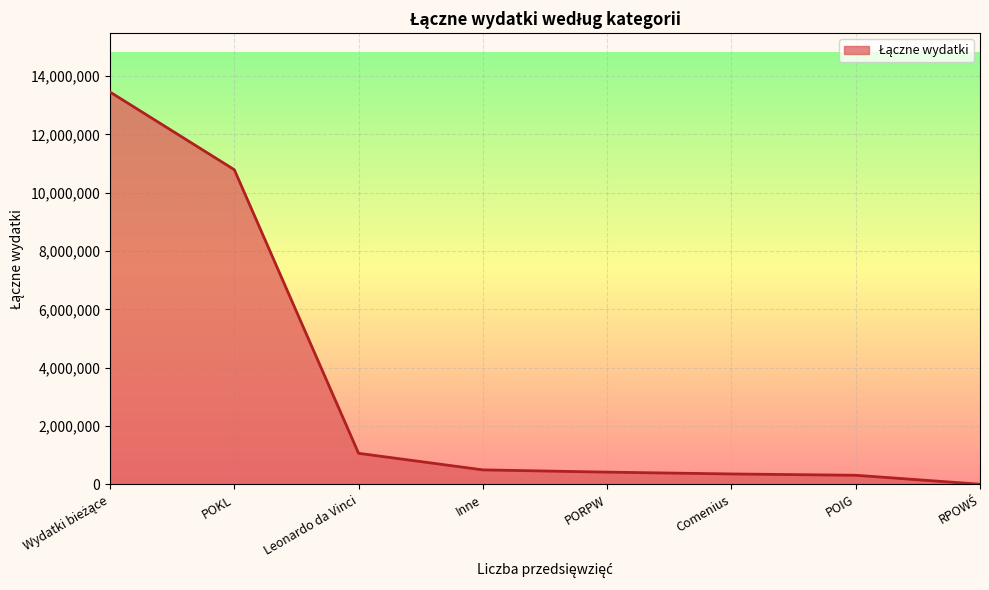

Count the number of data series in this chart.

1